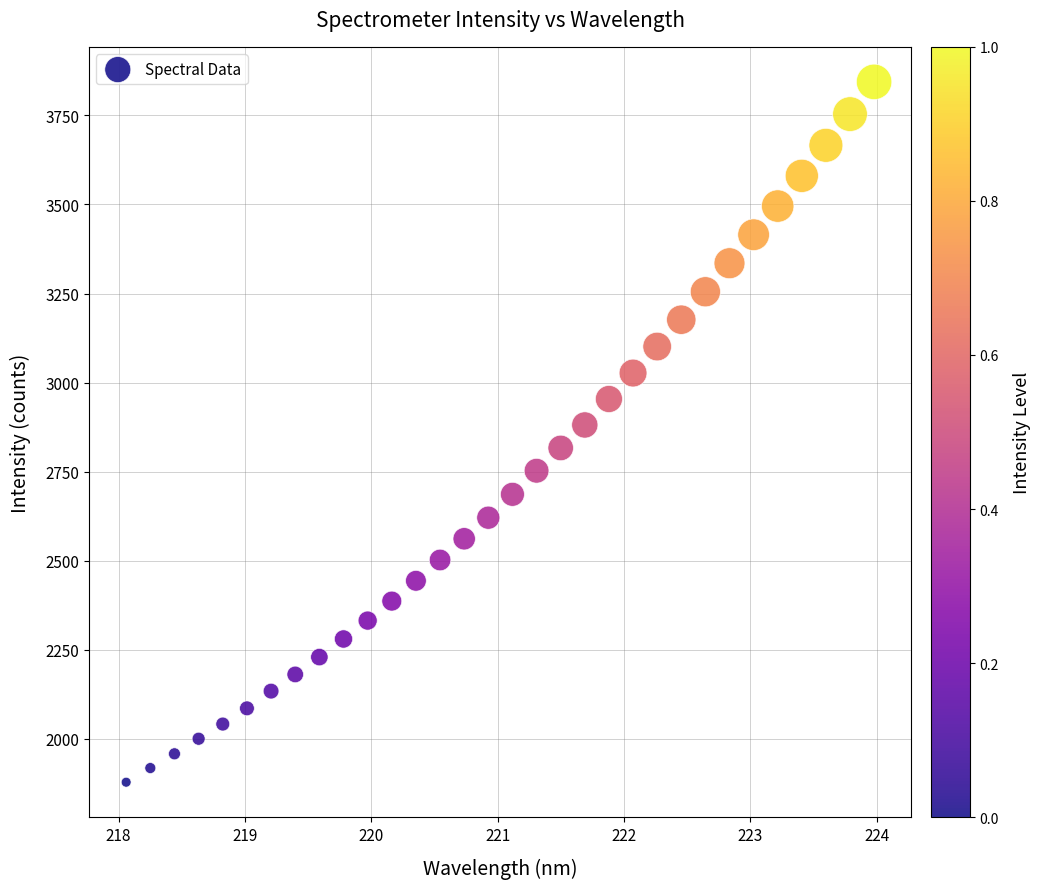

What is the range of Y values (max minus min)?

1966.6